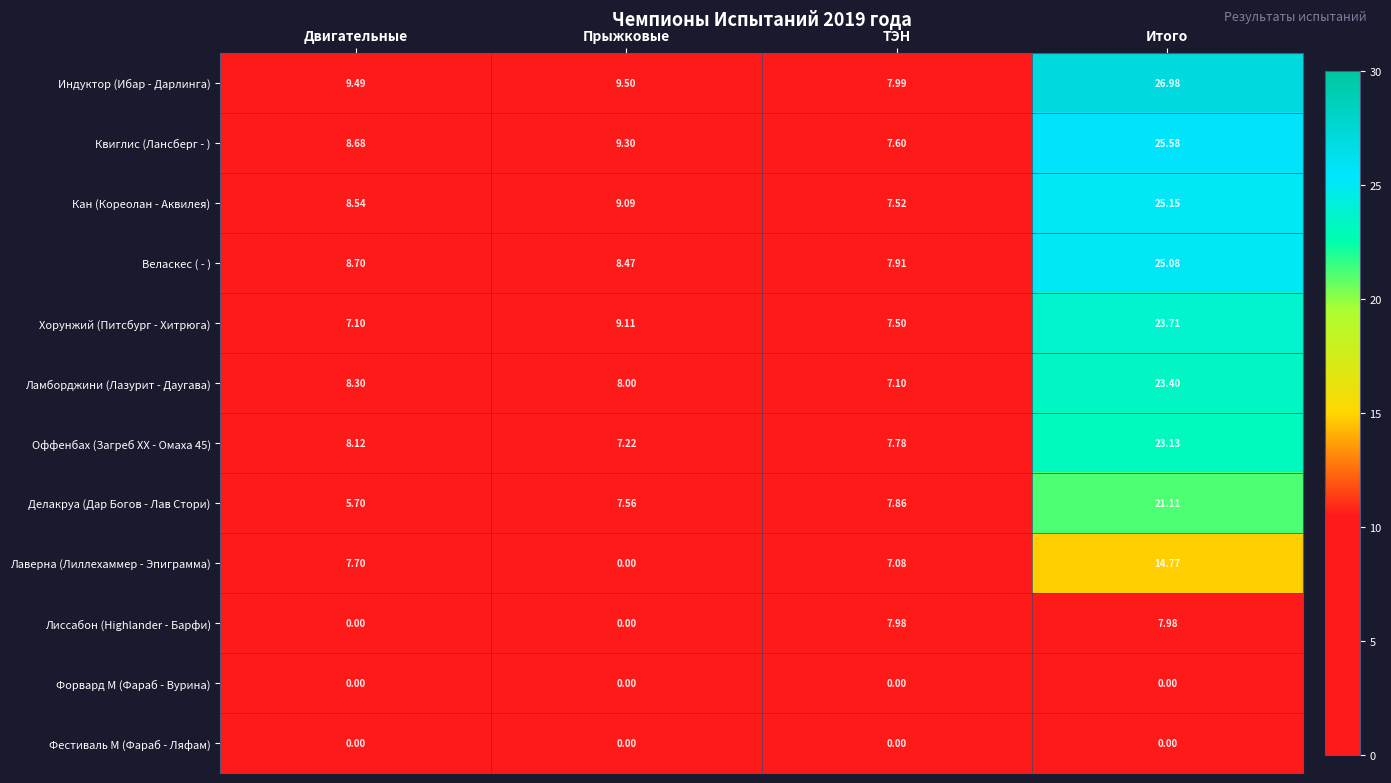

At which label does Делакруа (Дар Богов - Лав Стори) reach its peak?

Итого